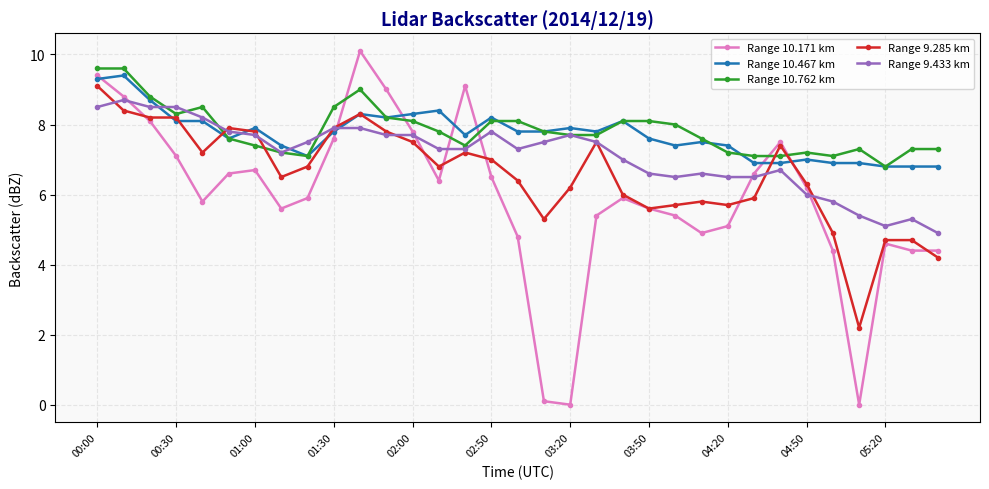

What is the value of the Range 9.285 km point at the 23rd from the left?

5.7